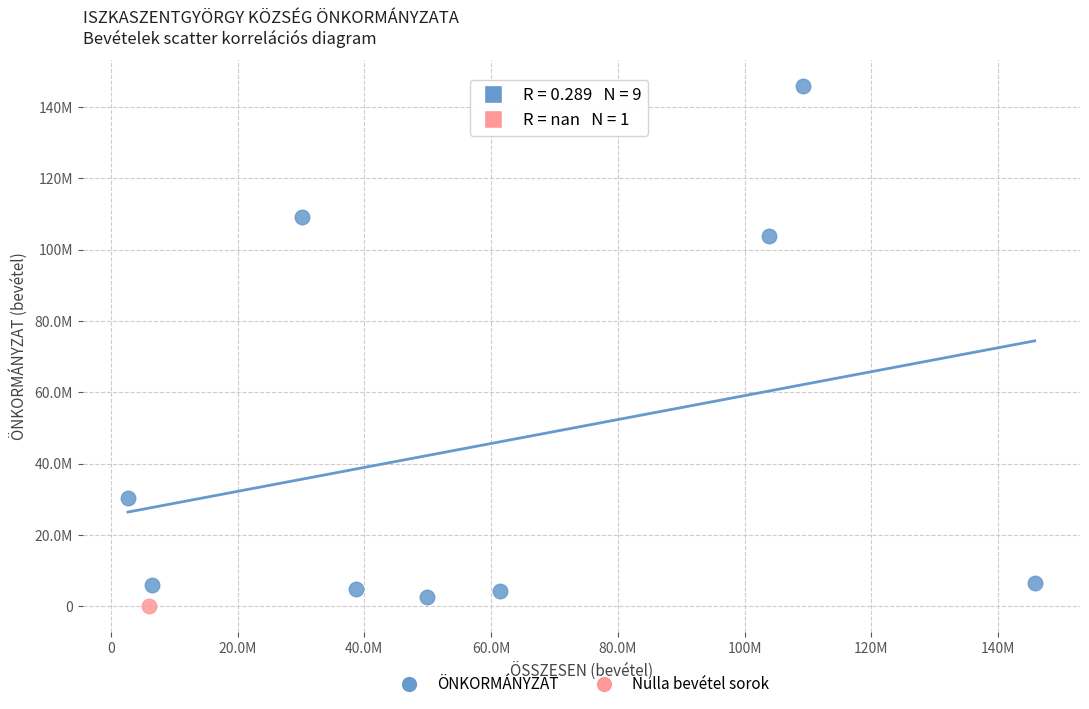

What are all the series names shown in the legend?

ÖNKORMÁNYZAT, Nulla bevétel sorok